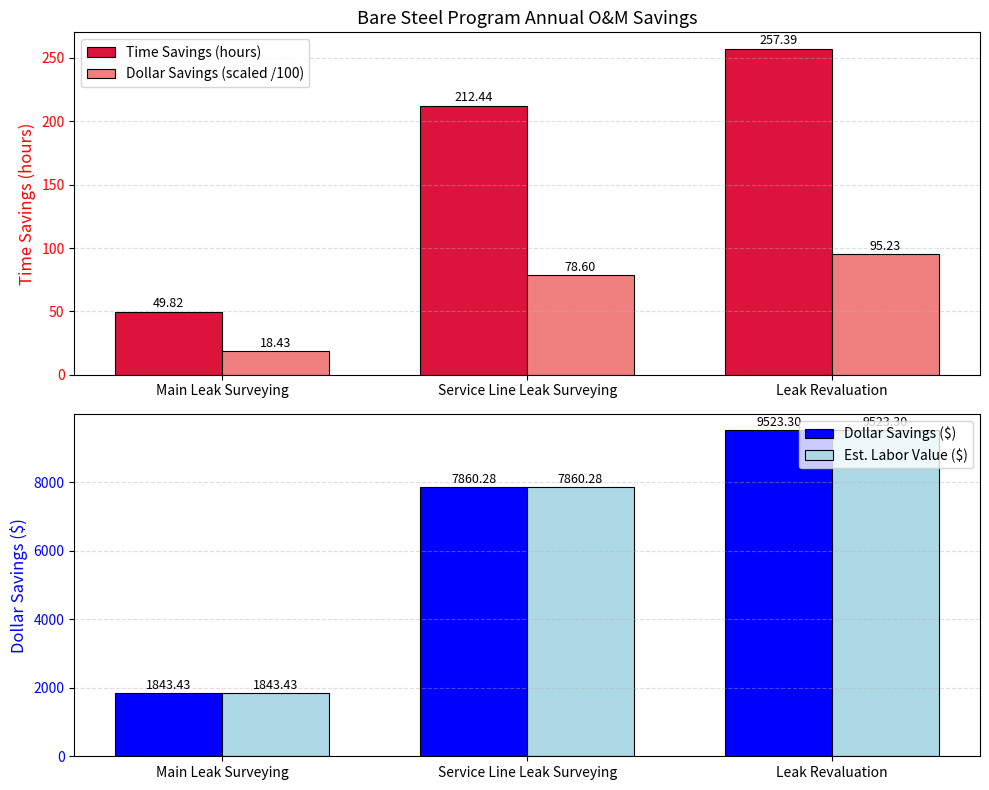

Where does the Time Savings (hours) series first go above 212?

Service Line Leak Surveying